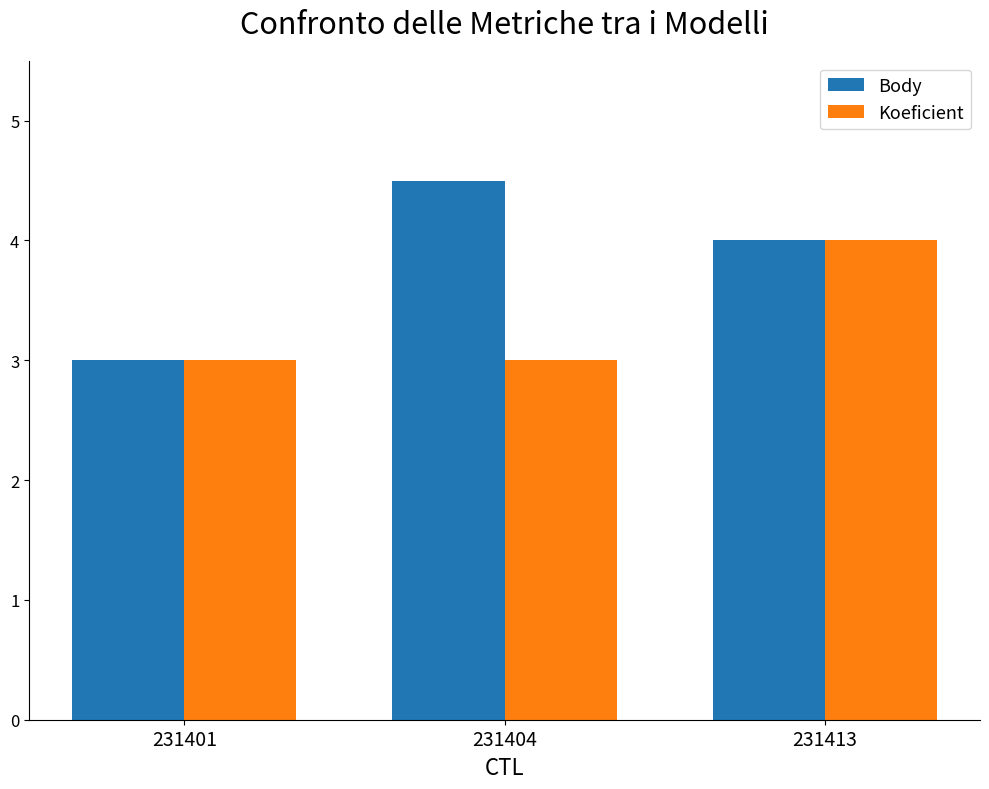

What is the minimum value for Koeficient?

3.0